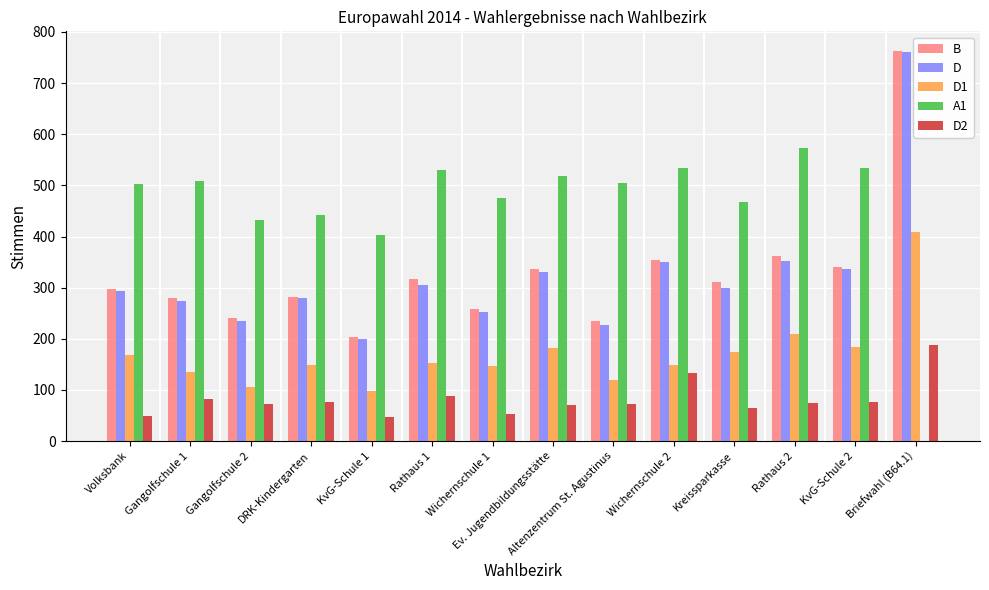

What are all the series names shown in the legend?

B, D, D1, A1, D2